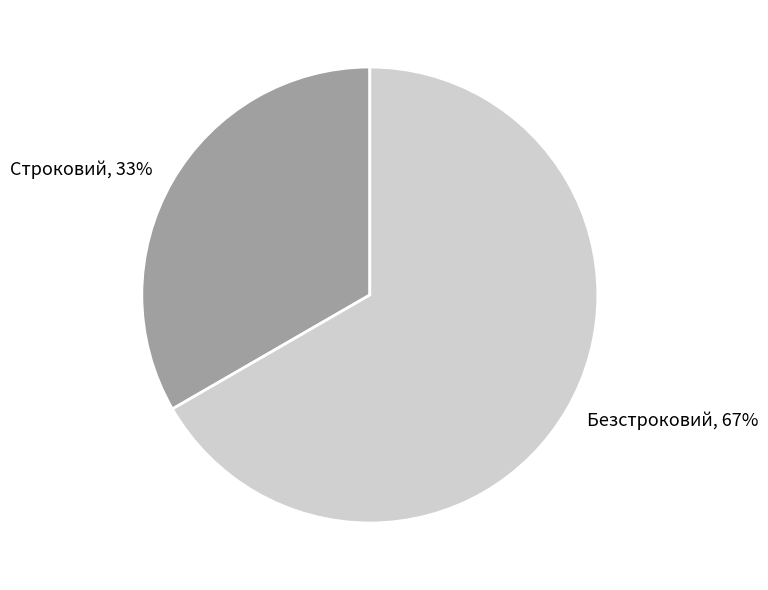

Is the sum of Безстроковий and Строковий greater than half?

Yes